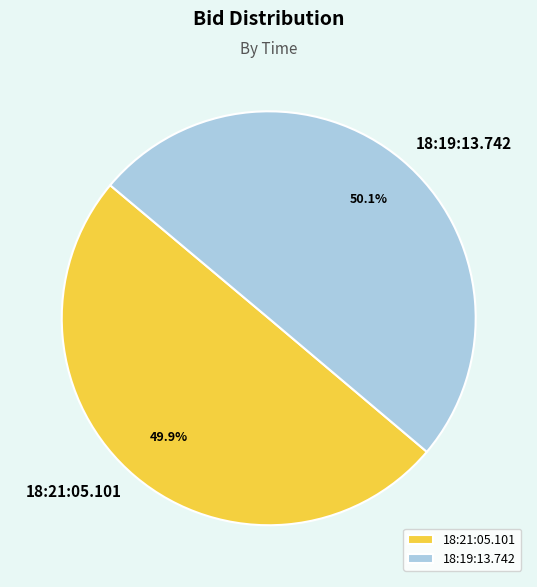

To the nearest percent, what portion does 18:19:13.742 represent?

50%